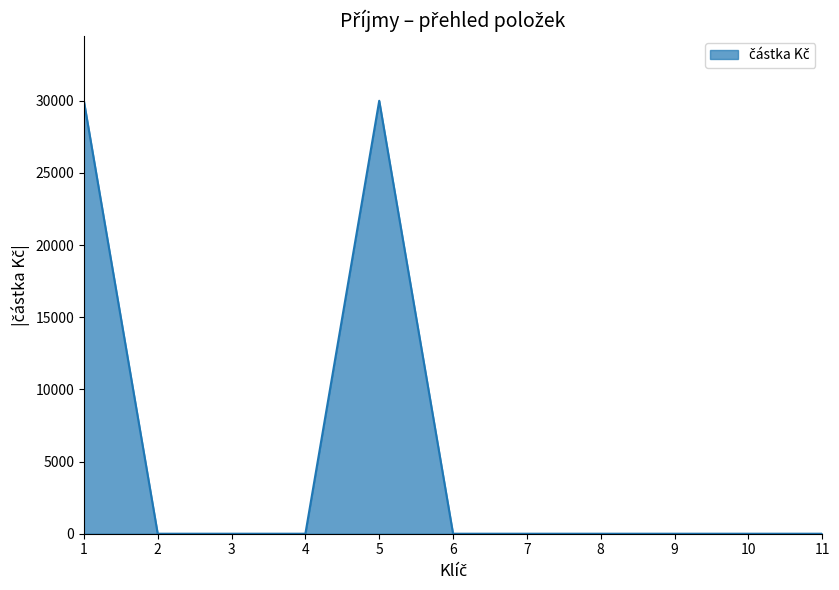

What is the greatest value displayed?

30000